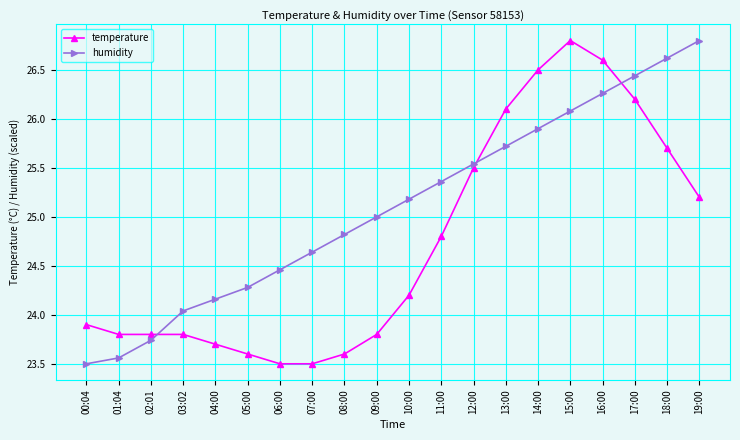

True or false: humidity has more than 2 points higher than both neighbors.

False